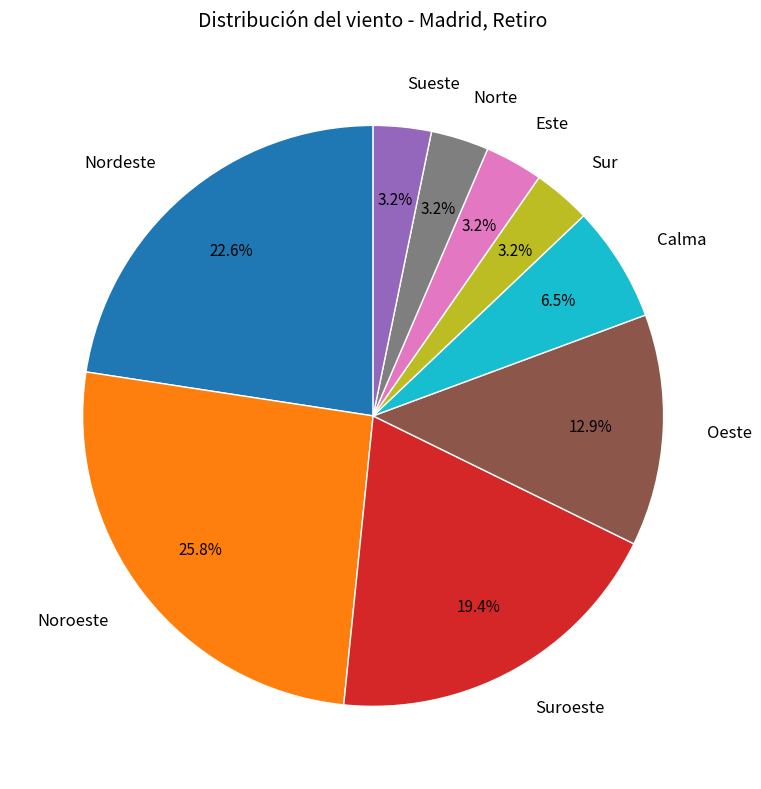

Do Norte and Nordeste together represent more than half of the pie?

No